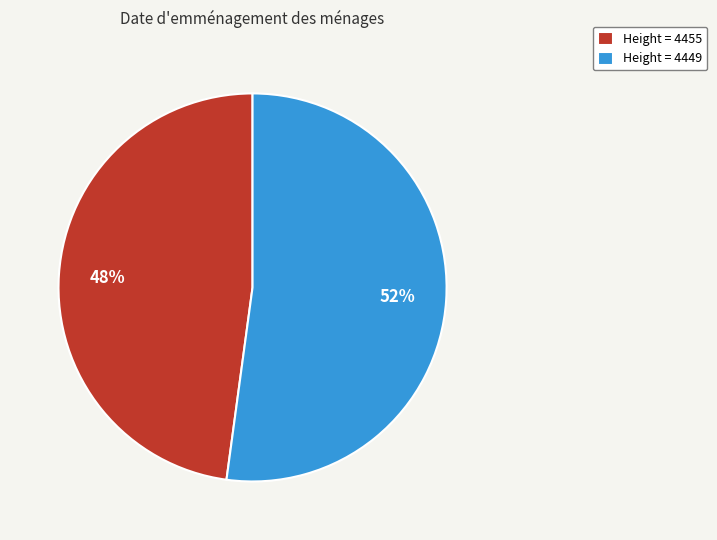

To the nearest percent, what is the difference between the largest and smallest slice percentages?

4%